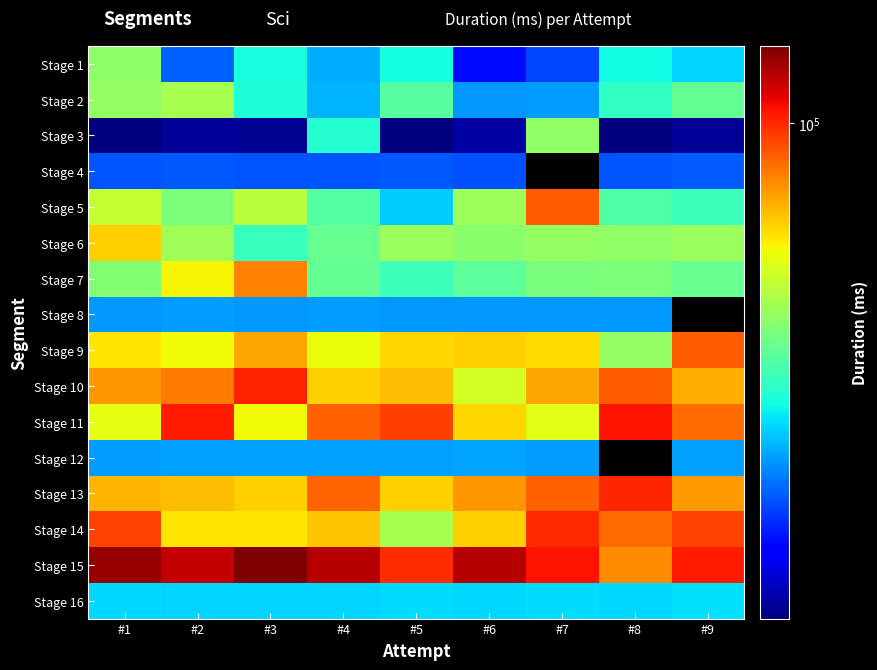

What is the sum of all Stage 11 values?

738183.0